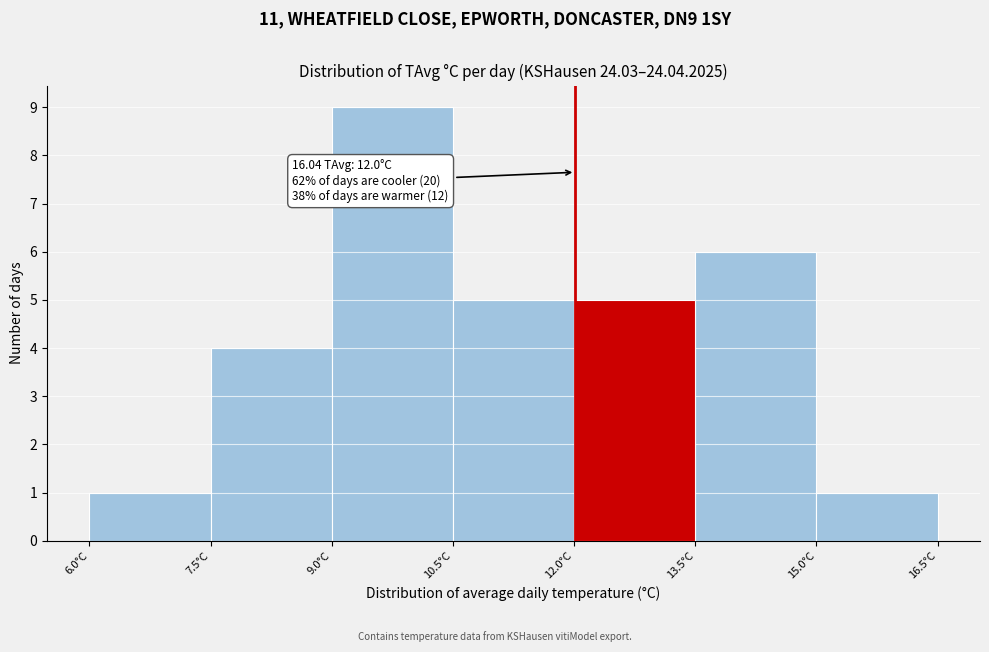

Which range on the x-axis has the tallest bar?

9.0 to 10.5